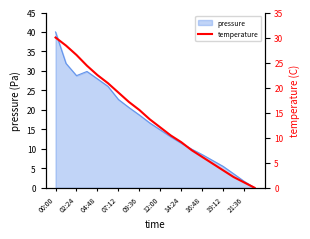

Where does the pressure series first go above 16?

00:00